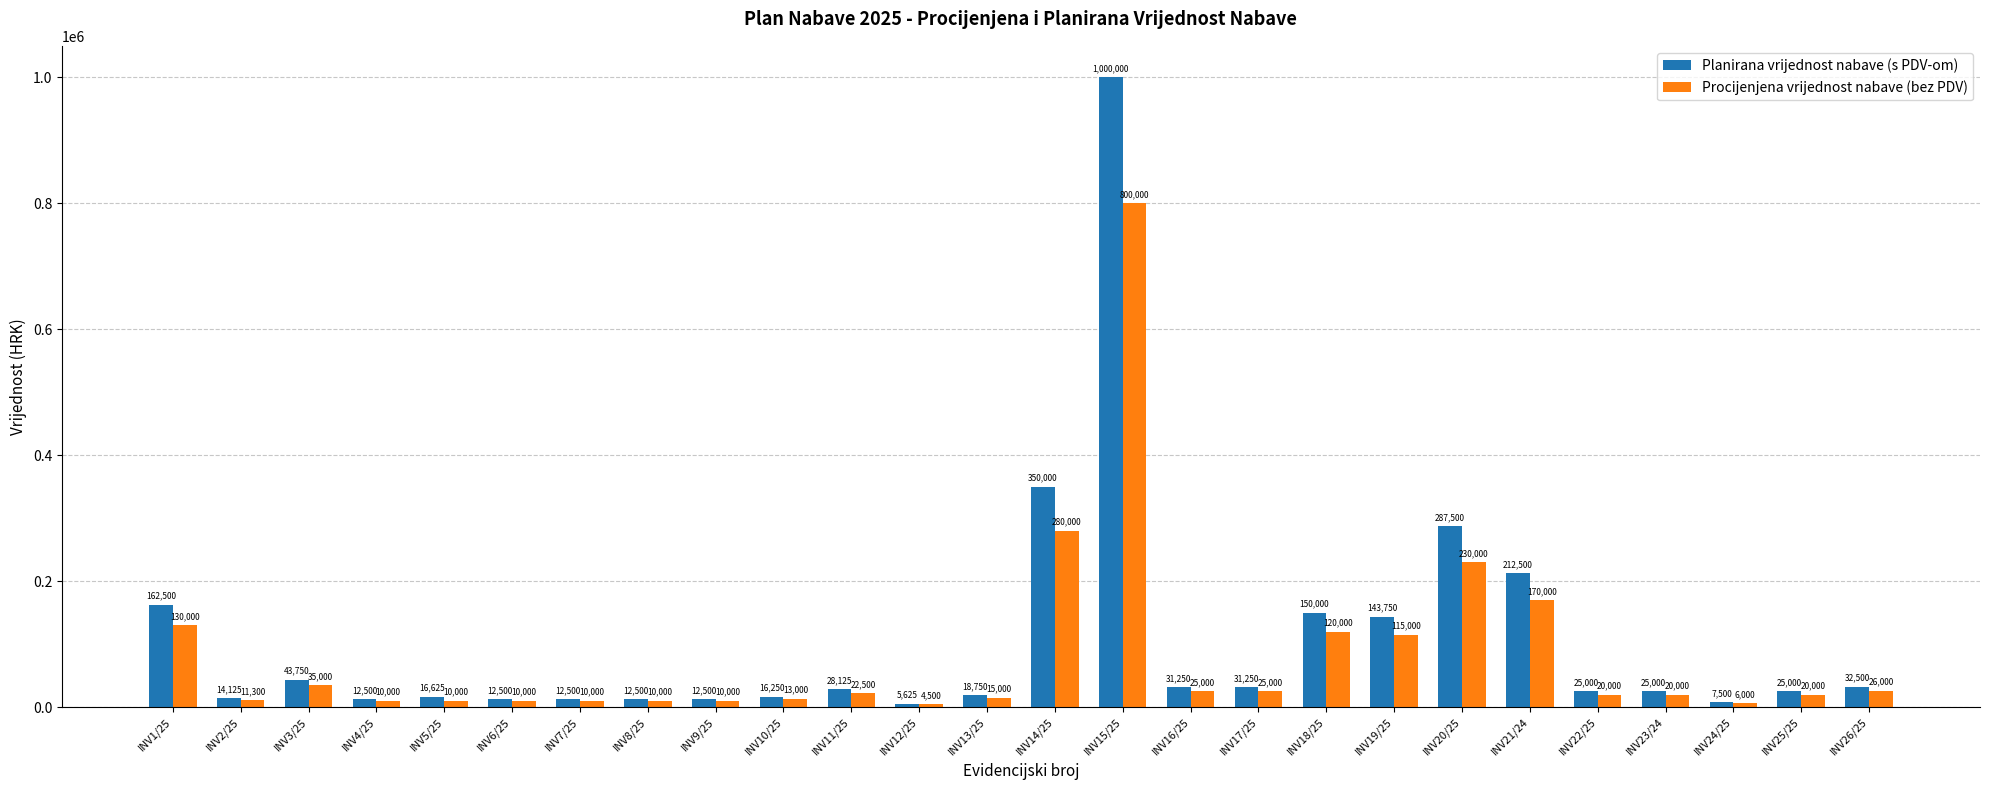

What is the highest value of the Planirana vrijednost nabave (s PDV-om) series?

1000000